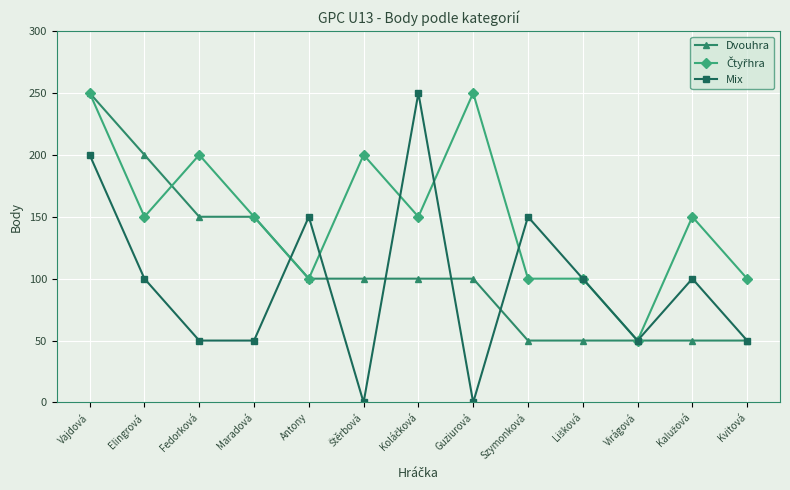

What is the value of the Dvouhra point at the 5th from the left?

100